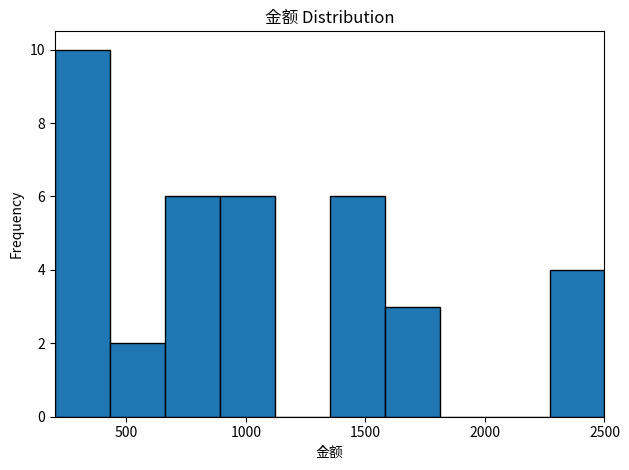

Reading left to right, list every bar in this chart as the range it spans on the x-axis followed by its height. Neither the bar edges nor the heights are printed on the chart, so give them approximately, as read against the axes.

200 to 430: 10
430 to 660: 2
660 to 890: 6
890 to 1120: 6
1120 to 1350: 0
1350 to 1580: 6
1580 to 1810: 3
1810 to 2040: 0
2040 to 2270: 0
2270 to 2500: 4